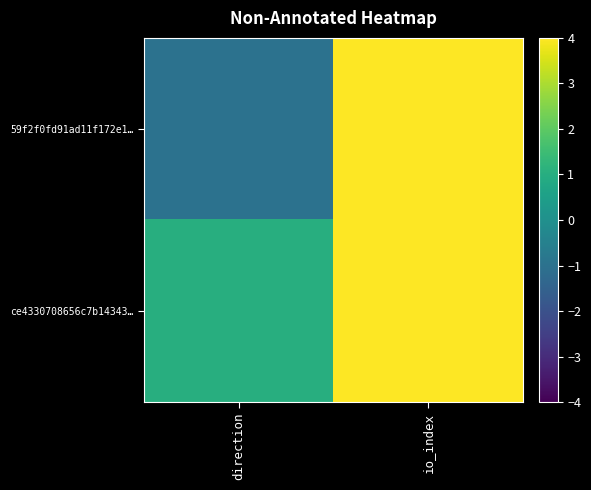

Rank the series by their maximum value, from highest to lowest.

59f2f0fd91ad11f172e1…, ce4330708656c7b14343…